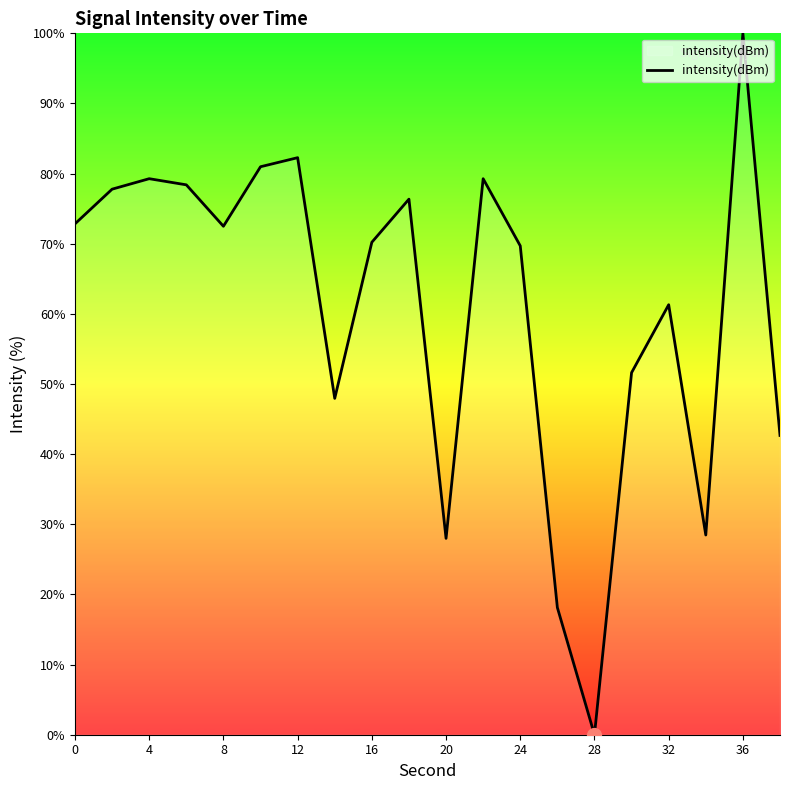

What is the greatest value displayed?

100.0